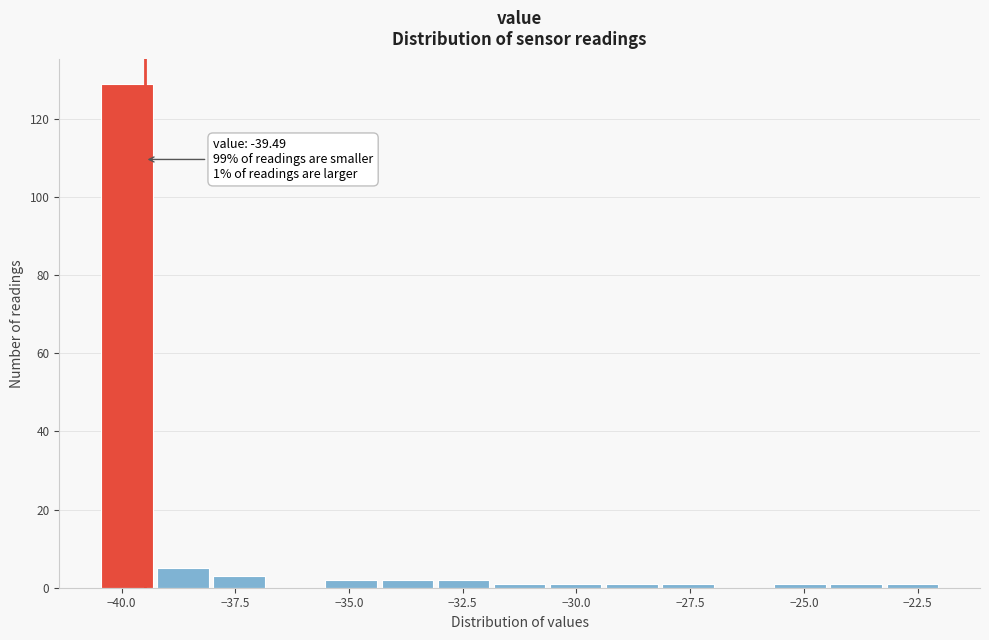

Read against the x-axis, roughly where is the centre of the tallest bar?

-40.0